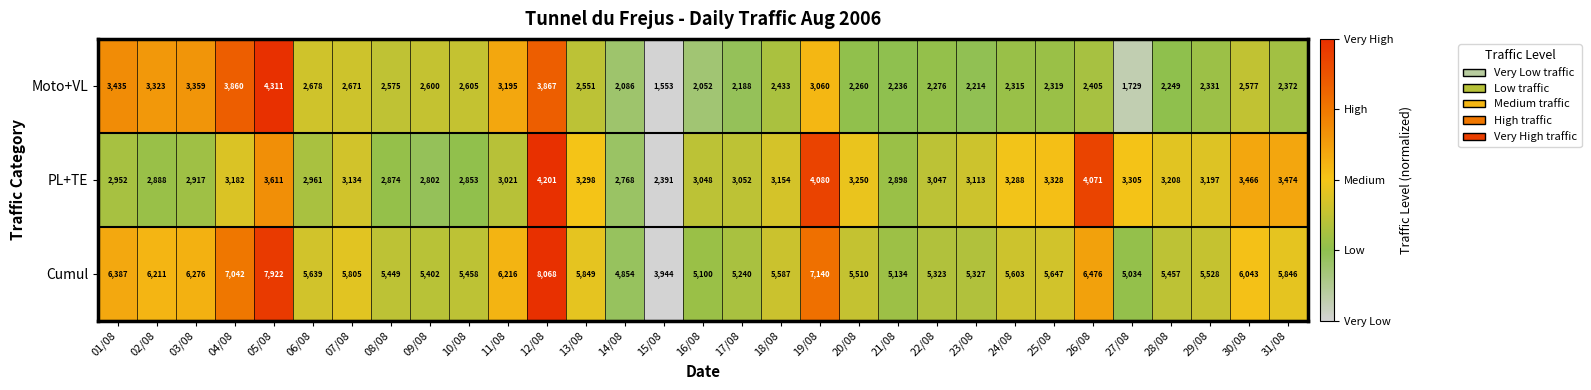

What is the difference between the highest and lowest values at 02/08?

3323